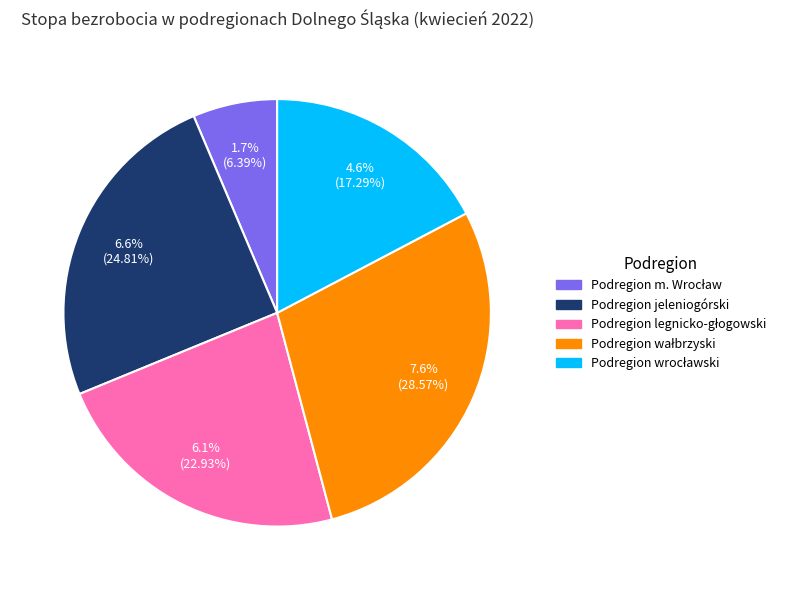

To the nearest percent, what portion does Podregion wrocławski represent?

17%